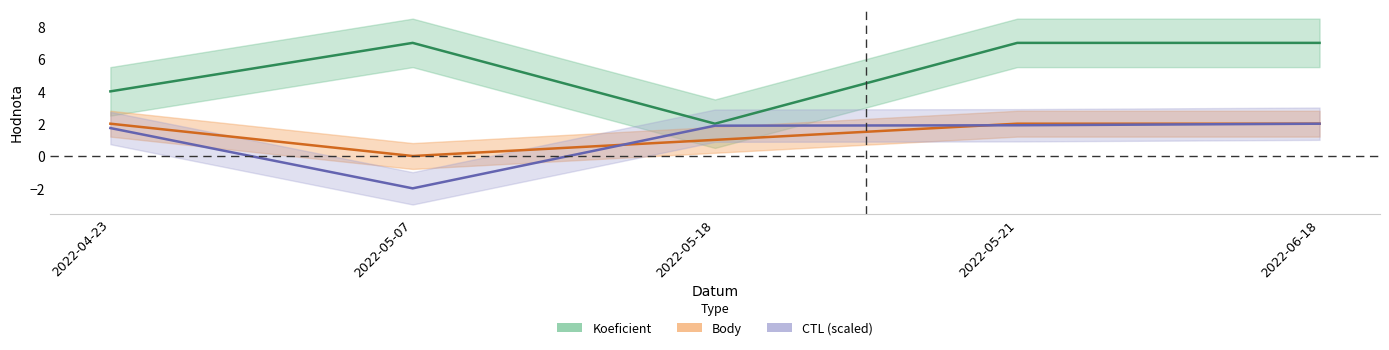

True or false: Body and CTL cross at least once.

True